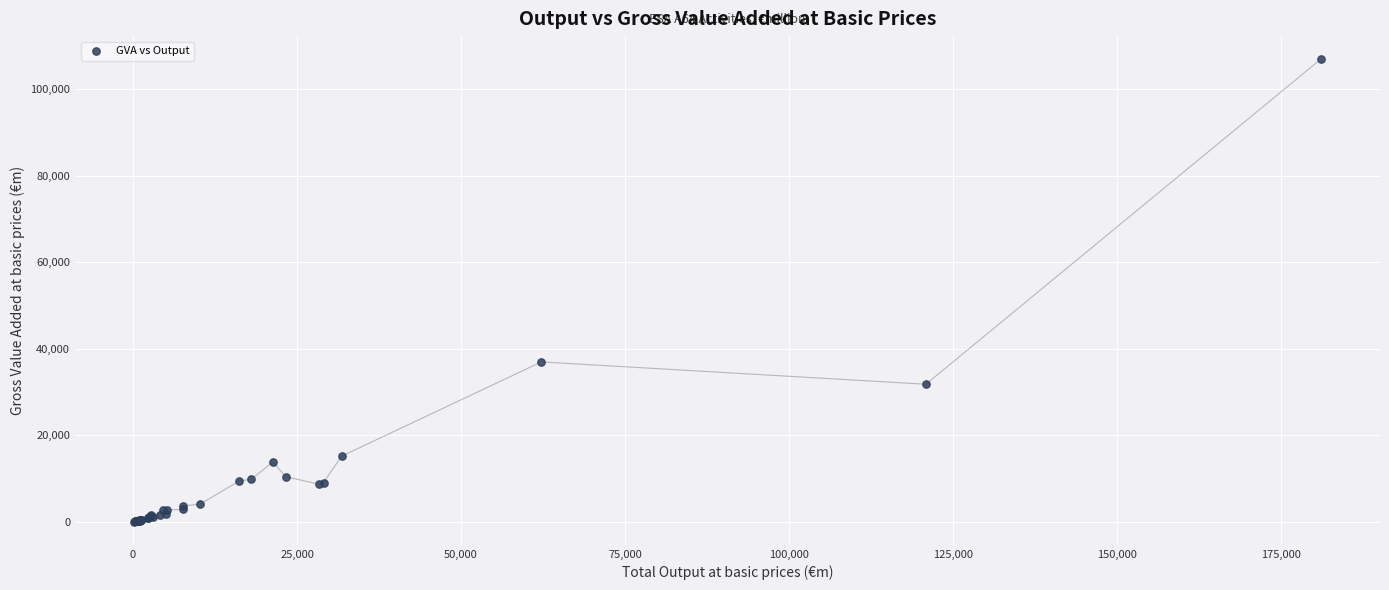

What Y value in the scatter plot is closest to 53492?

36977.0